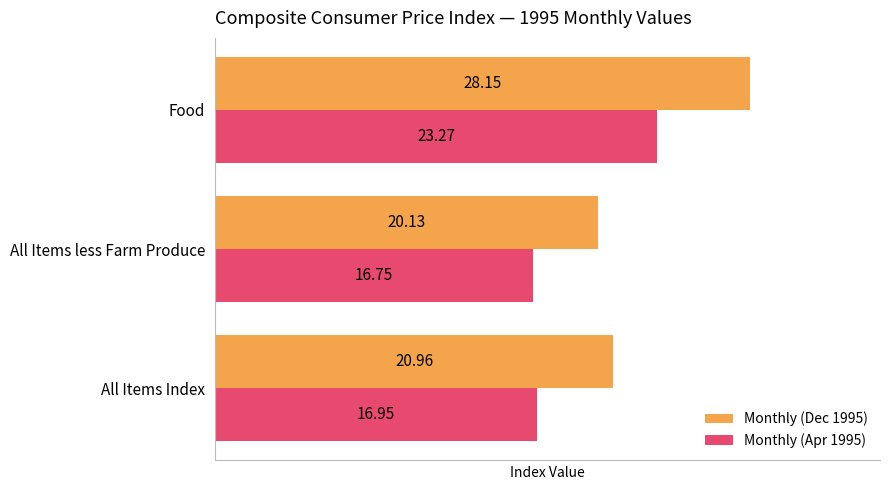

List the series in order of their overall mean, lowest first.

Monthly (Apr 1995), Monthly (Dec 1995)